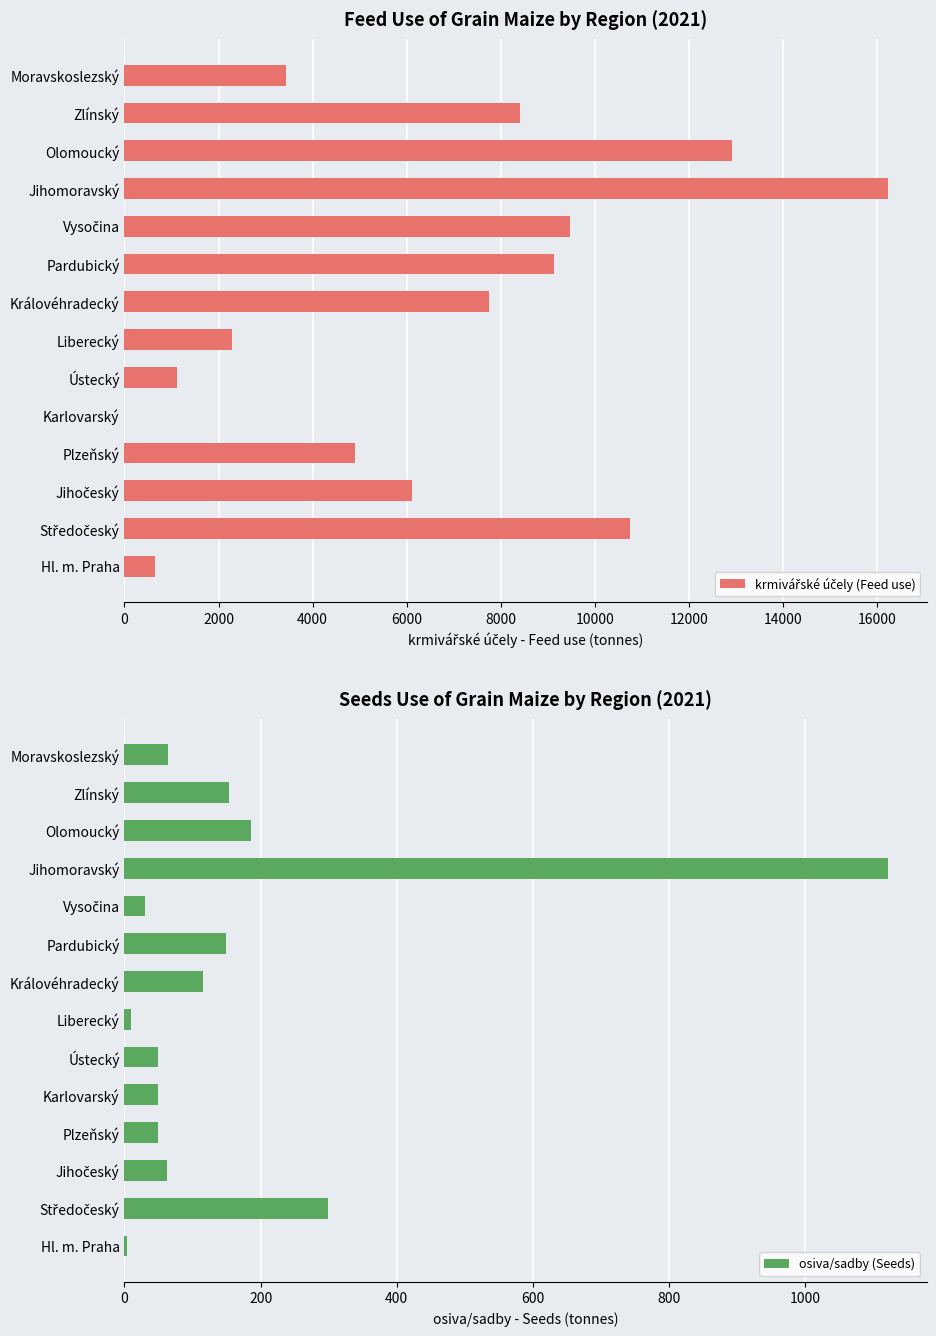

What is the sum of all osiva/sadby (Seeds) values?

2344.5